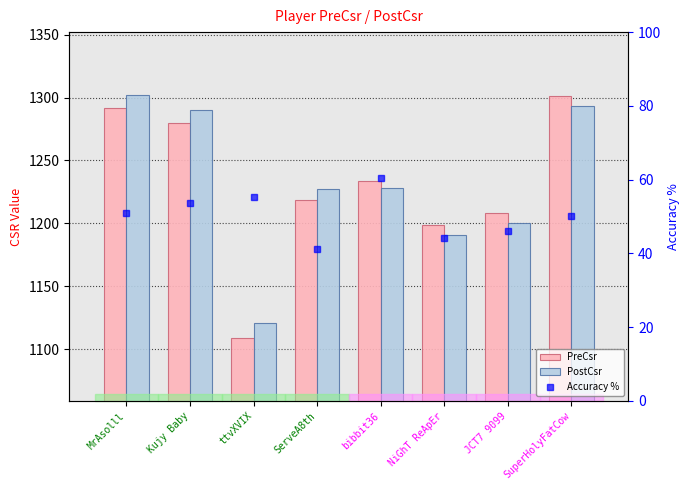

Count the number of categories in the chart.

8